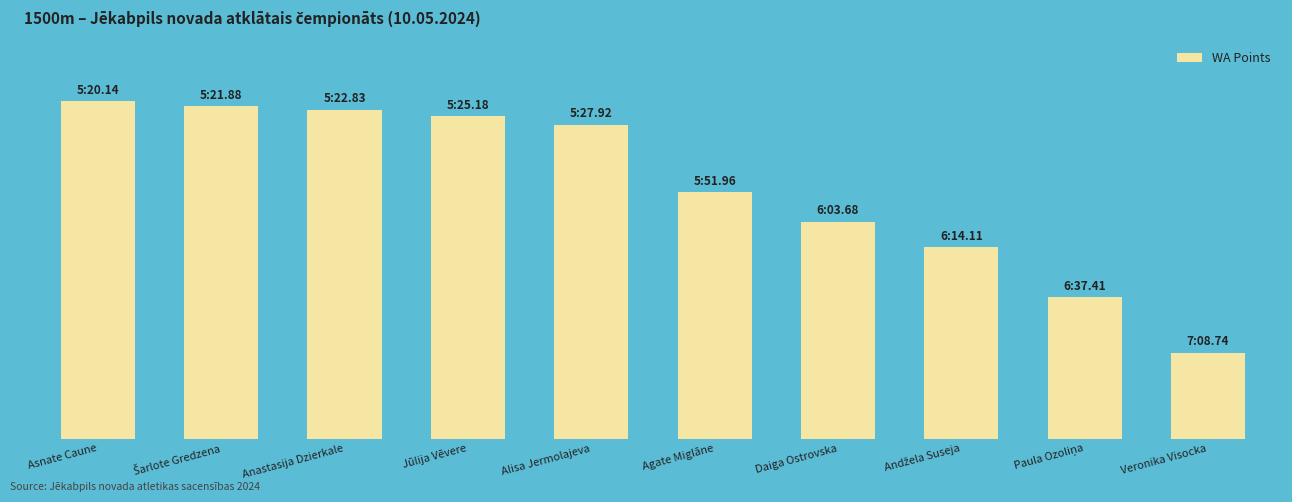

Are the bars horizontal?

No